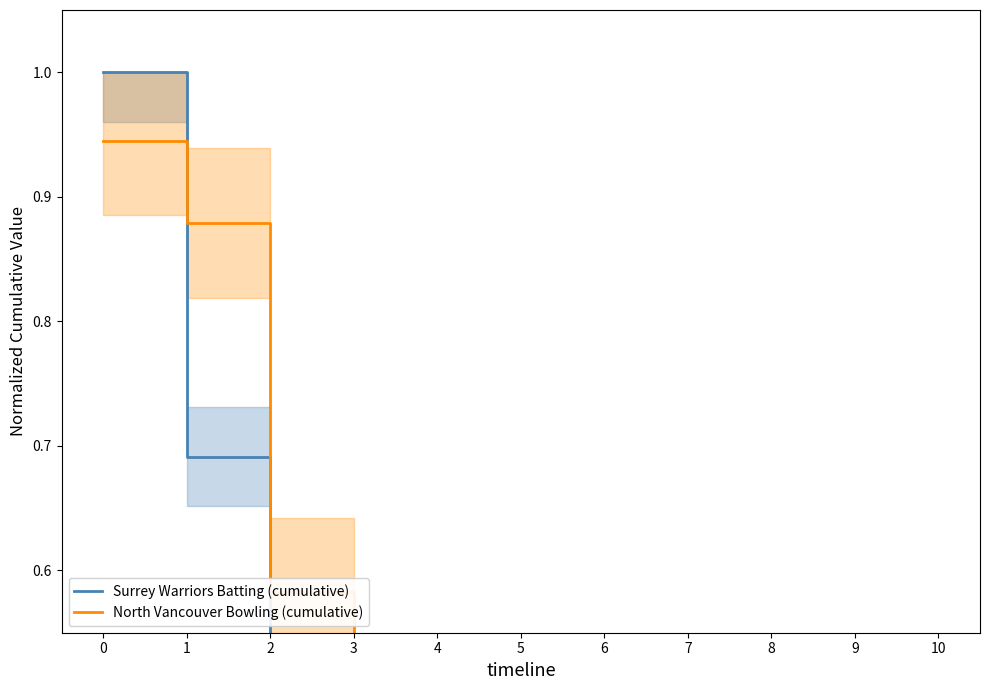

List the series in order of their peak value, lowest first.

North Vancouver Bowling (cumulative), Surrey Warriors Batting (cumulative)